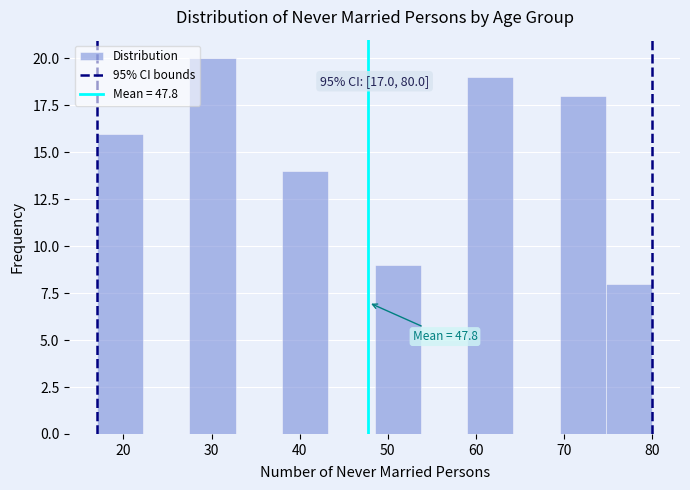

Over which range of the x-axis is the bar tallest?

28 to 33